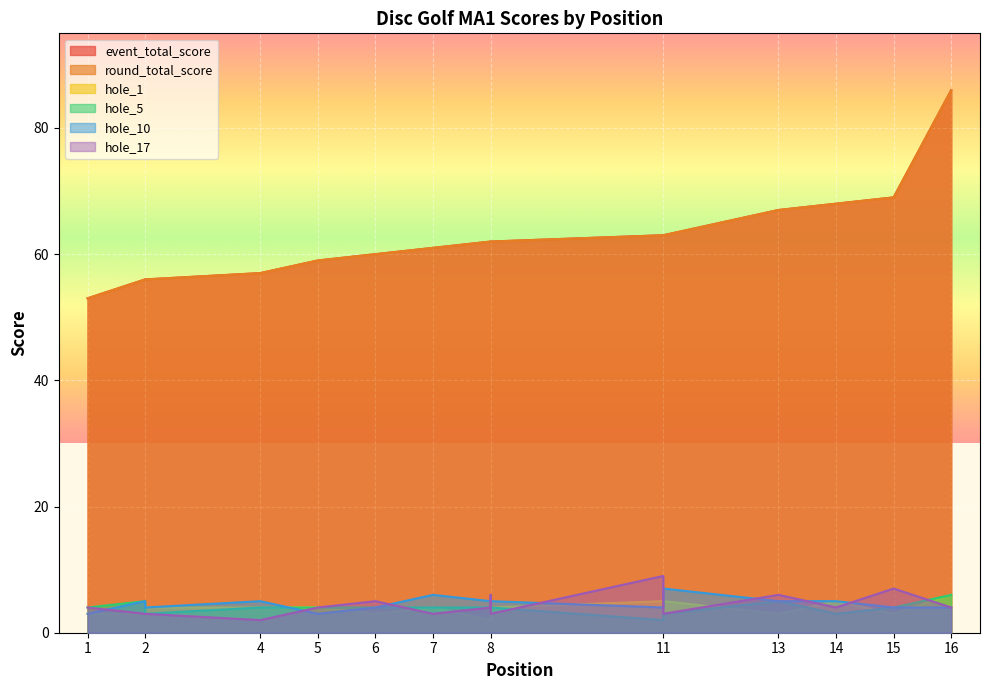

Which label corresponds to the smallest value in the chart?

8